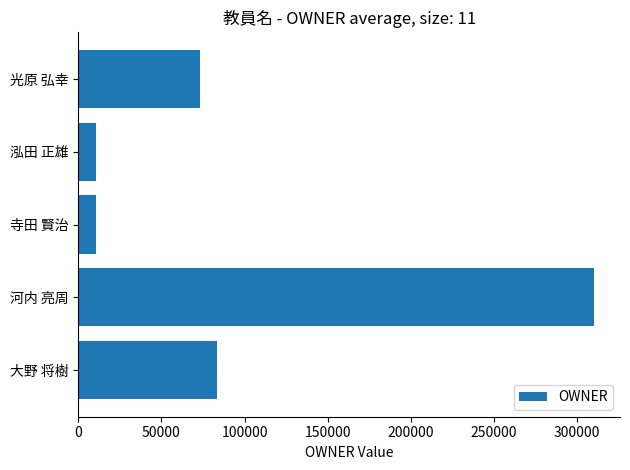

True or false: the data shows 310354 at 河内 亮周.

True